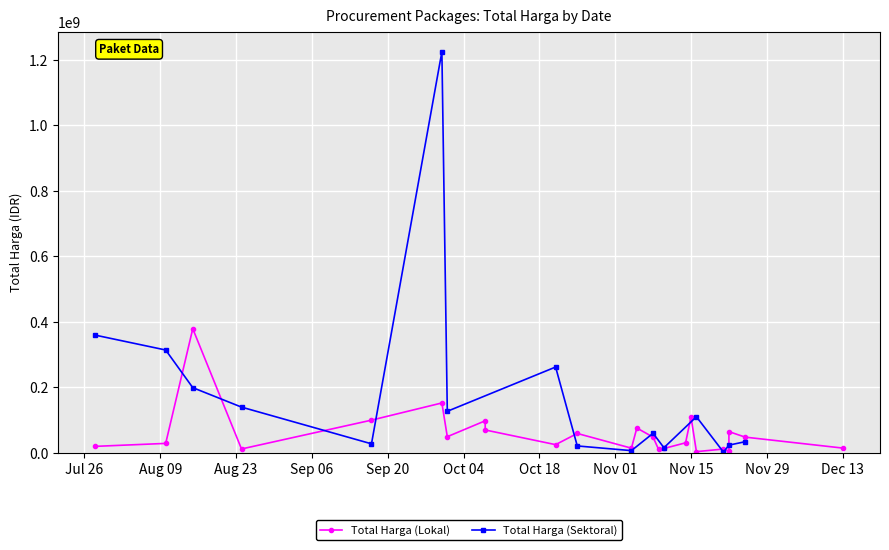

Count the number of data series in this chart.

2